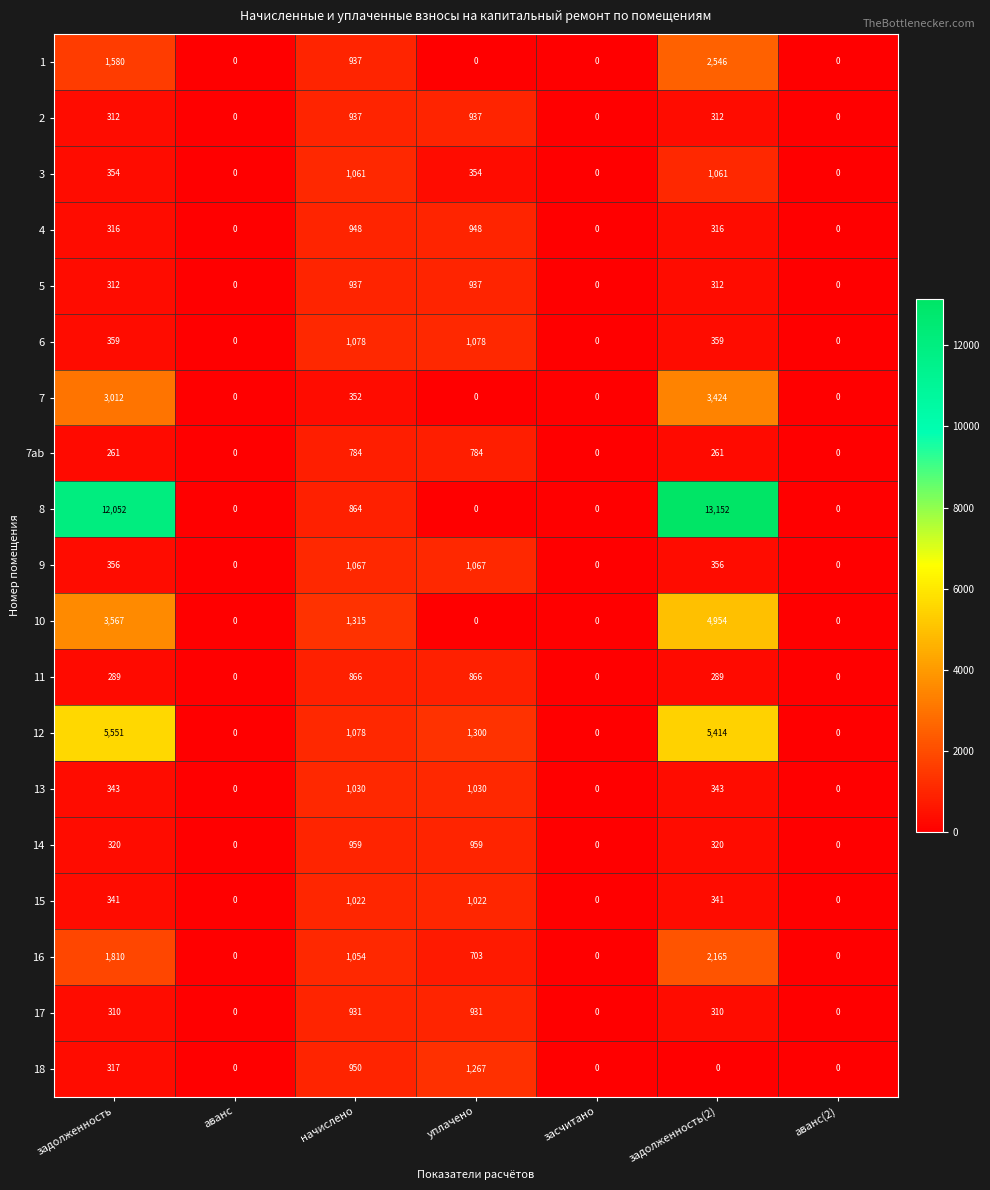

The 11 series shows 866 at начислено. True or false?

True